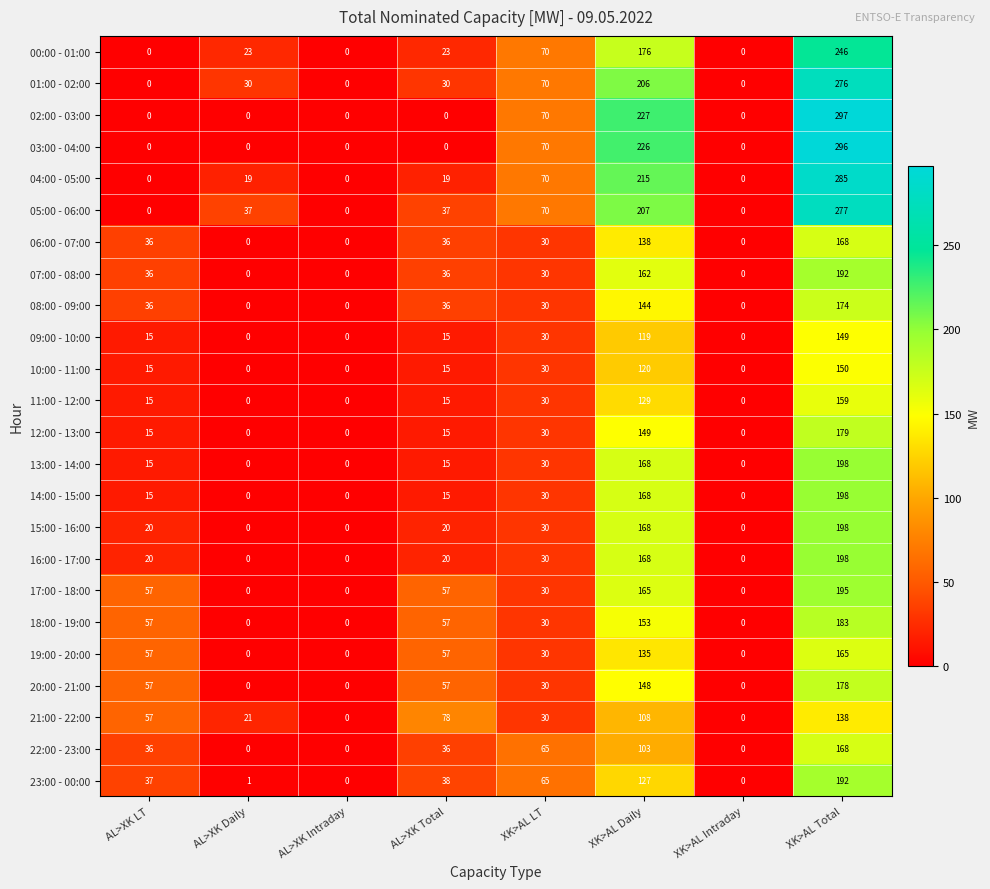

What is the difference between the highest and lowest values at AL>XK Daily?

37